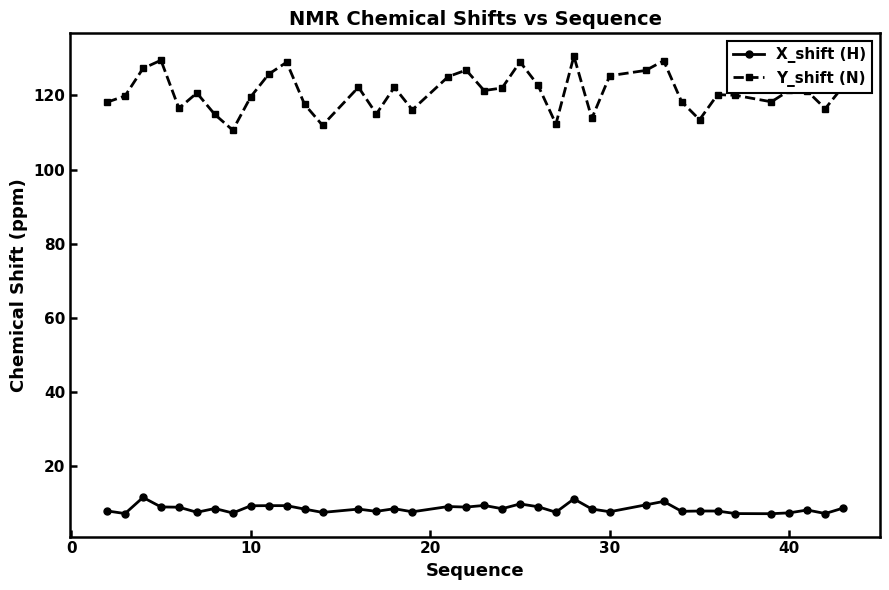

What is the minimum value shown in the chart?

7.2